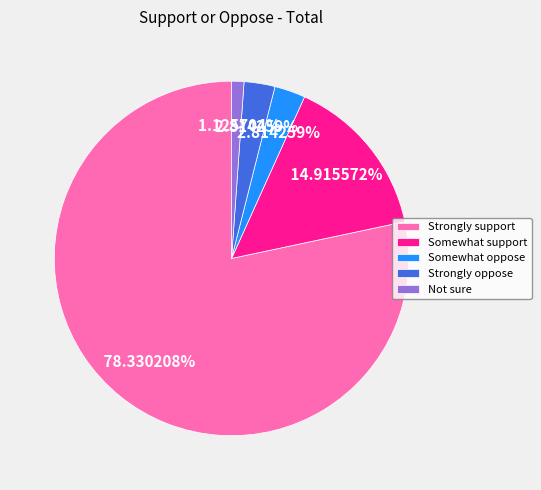

True or false: Not sure accounts for 1% of the total.

True